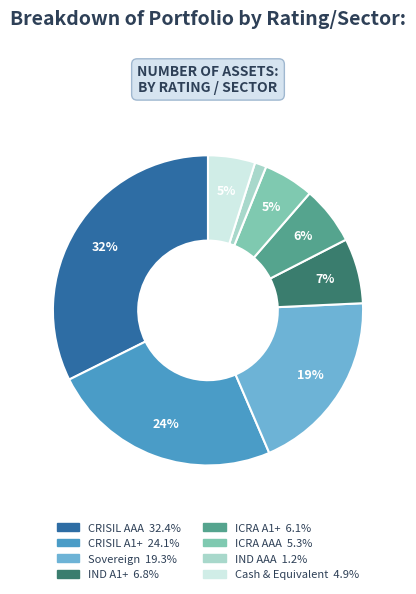

Which slice is the largest?

CRISIL AAA